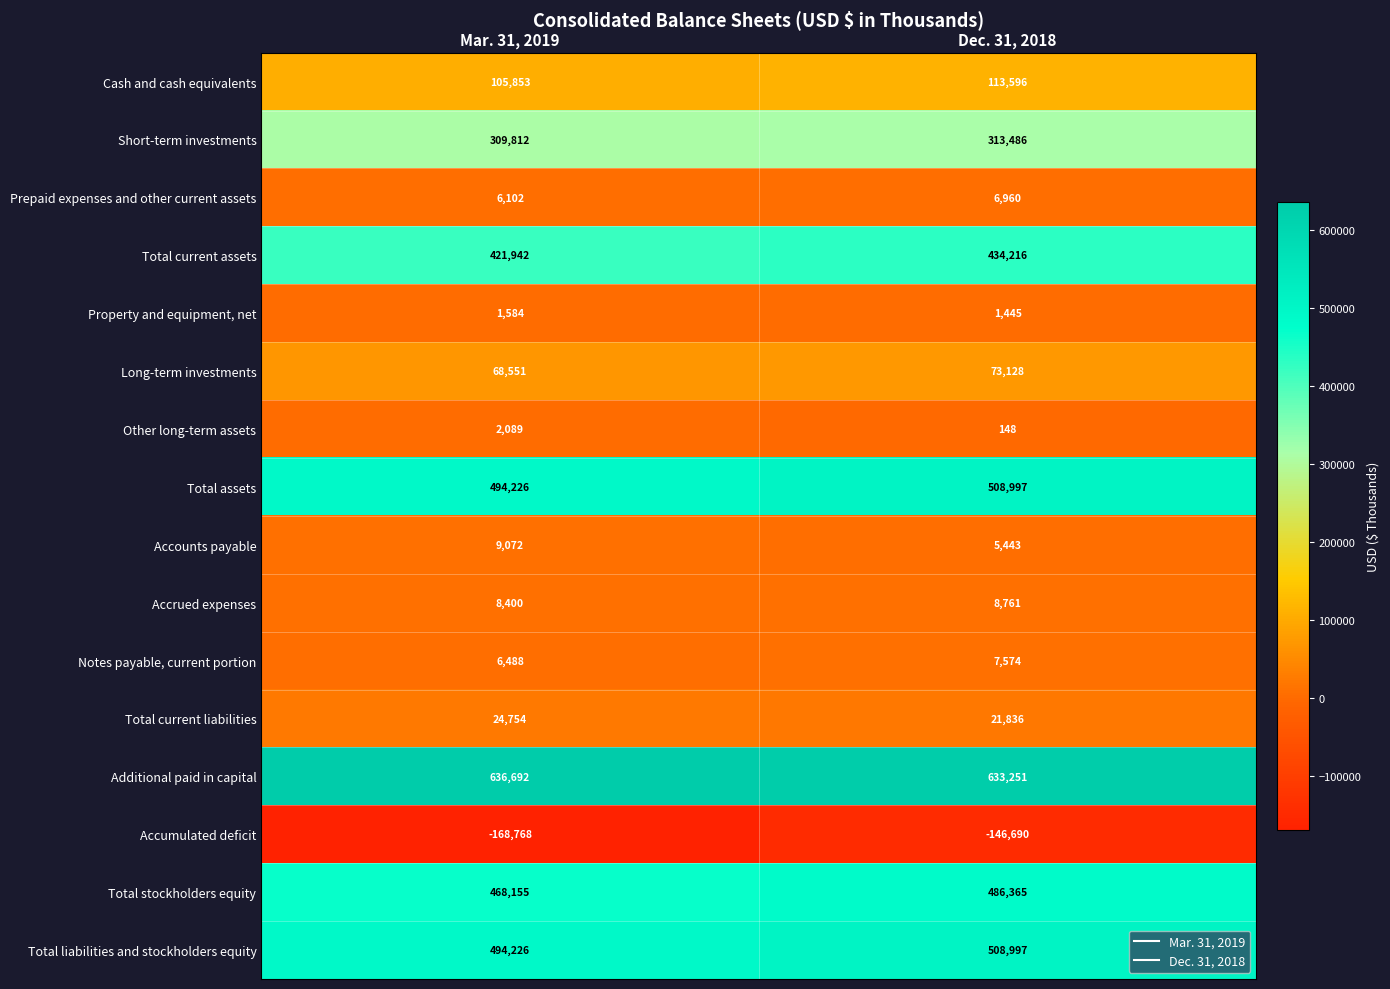

Between Mar. 31, 2019 and Dec. 31, 2018, which series saw the biggest shift?

Accumulated deficit